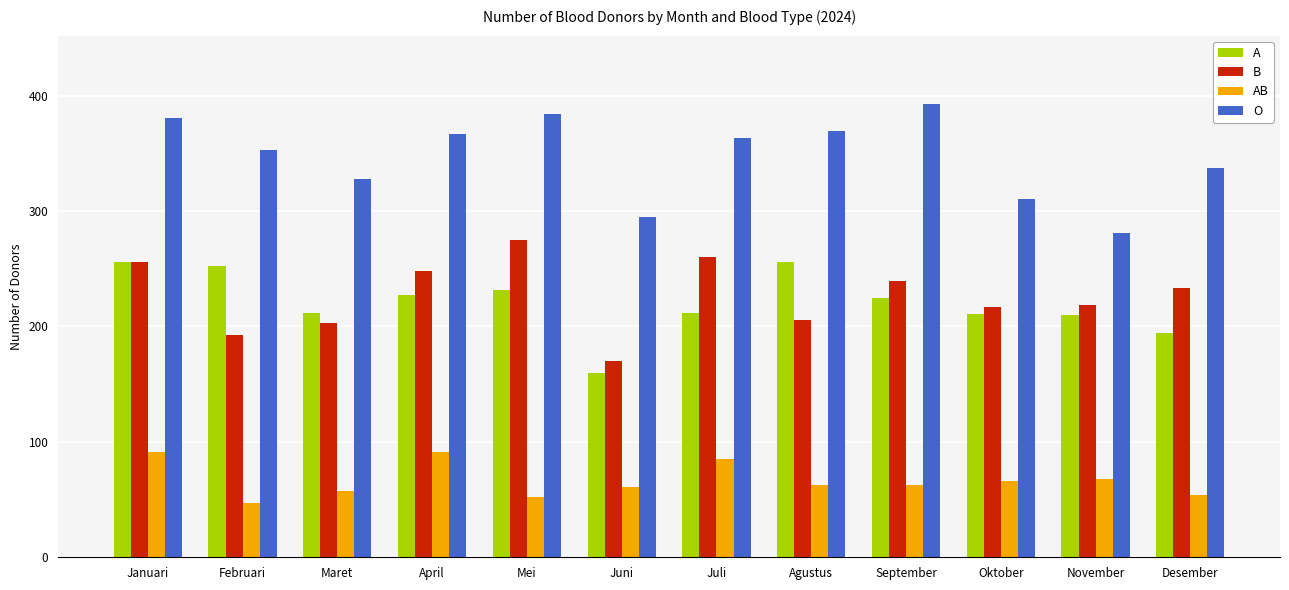

Rank the series at Juli from lowest to highest value.

AB, A, B, O